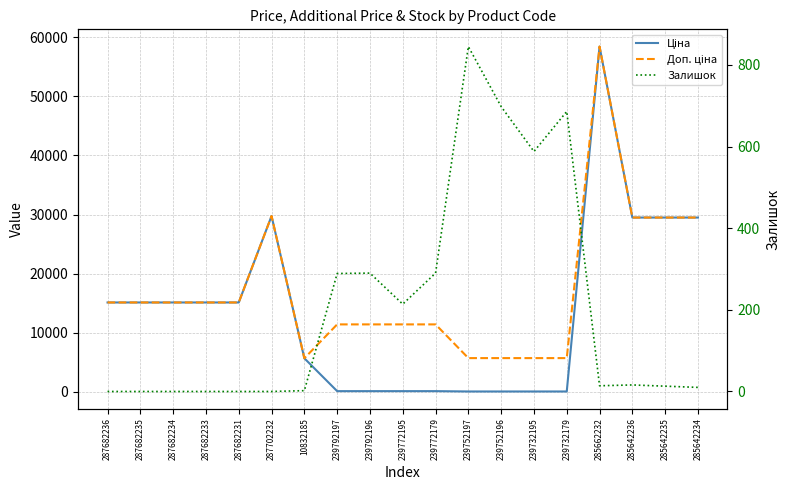

Which series changed the most between 239772179 and 239732179?

Доп. ціна